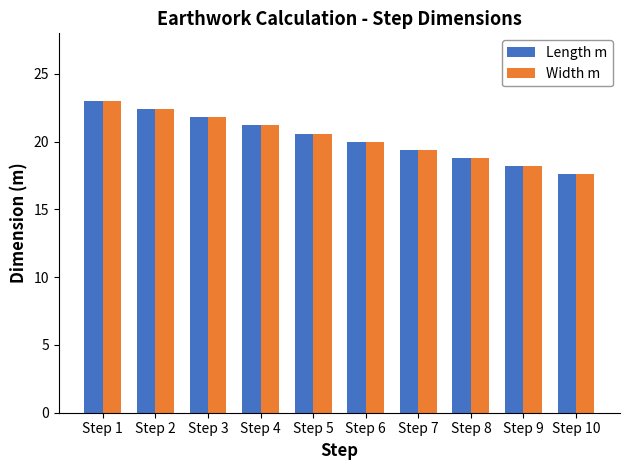

What is the difference between the second highest and minimum values in the Width m series?

4.8